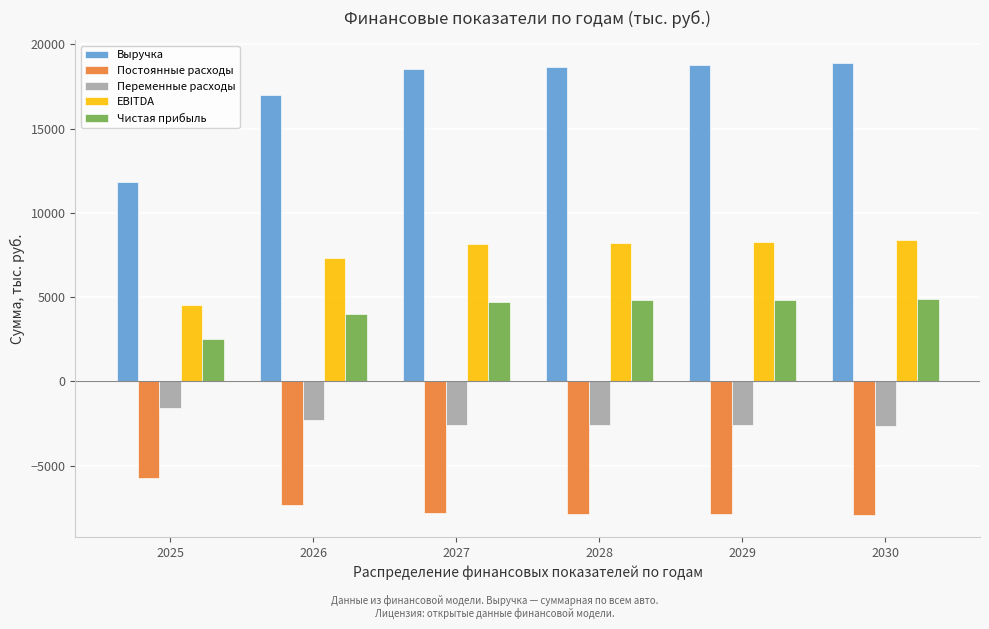

Rank the series by their maximum value, from lowest to highest.

Постоянные расходы, Переменные расходы, Чистая прибыль, EBITDA, Выручка